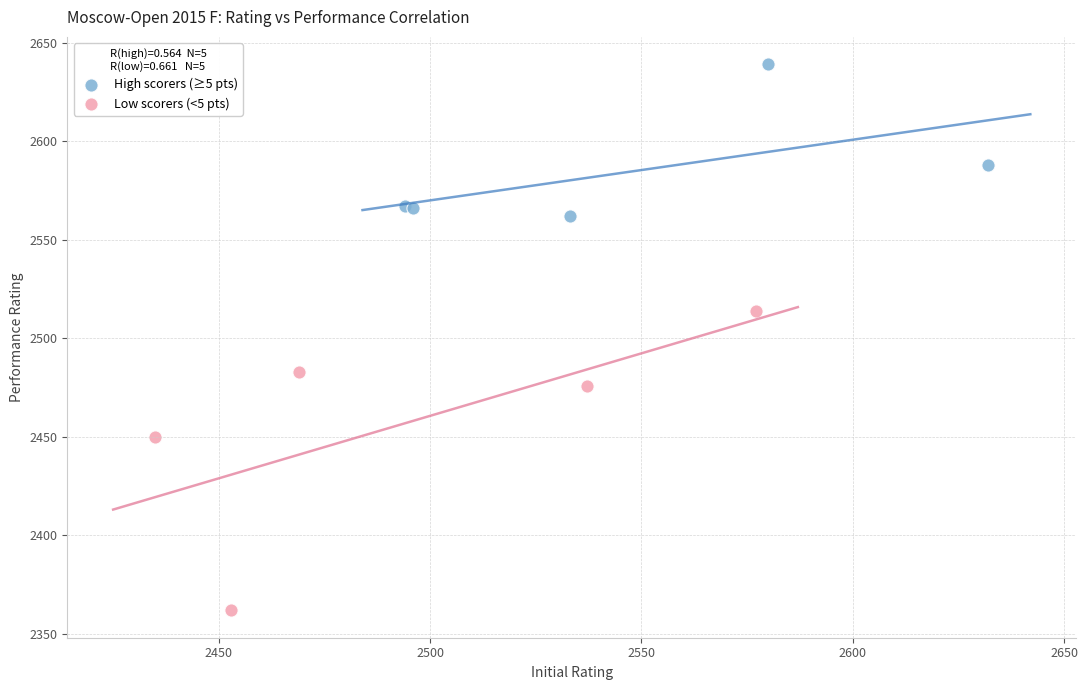

Which series has the largest Y range (max minus min)?

Low scorers (<5 pts)